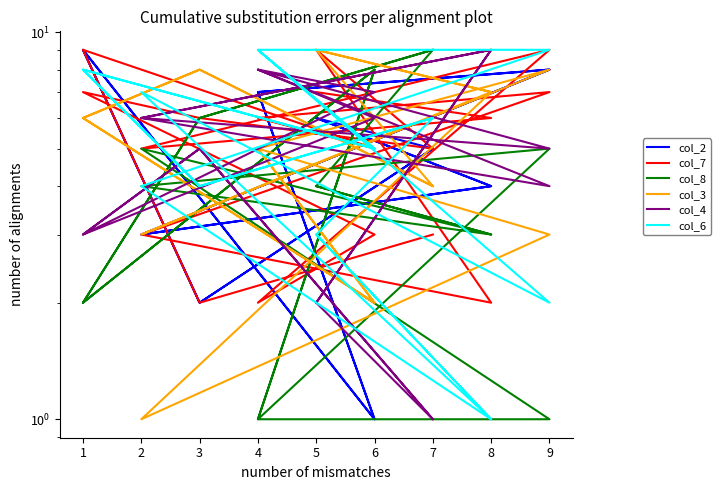

What are all the series names shown in the legend?

col_2, col_7, col_8, col_3, col_4, col_6